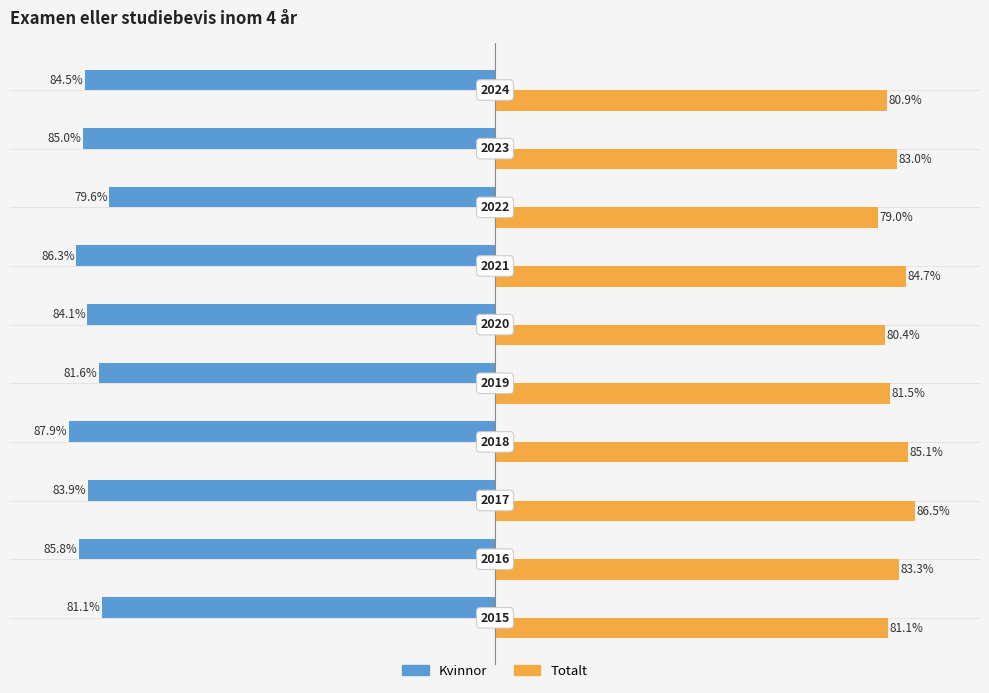

Which series has the largest total across all categories?

Totalt